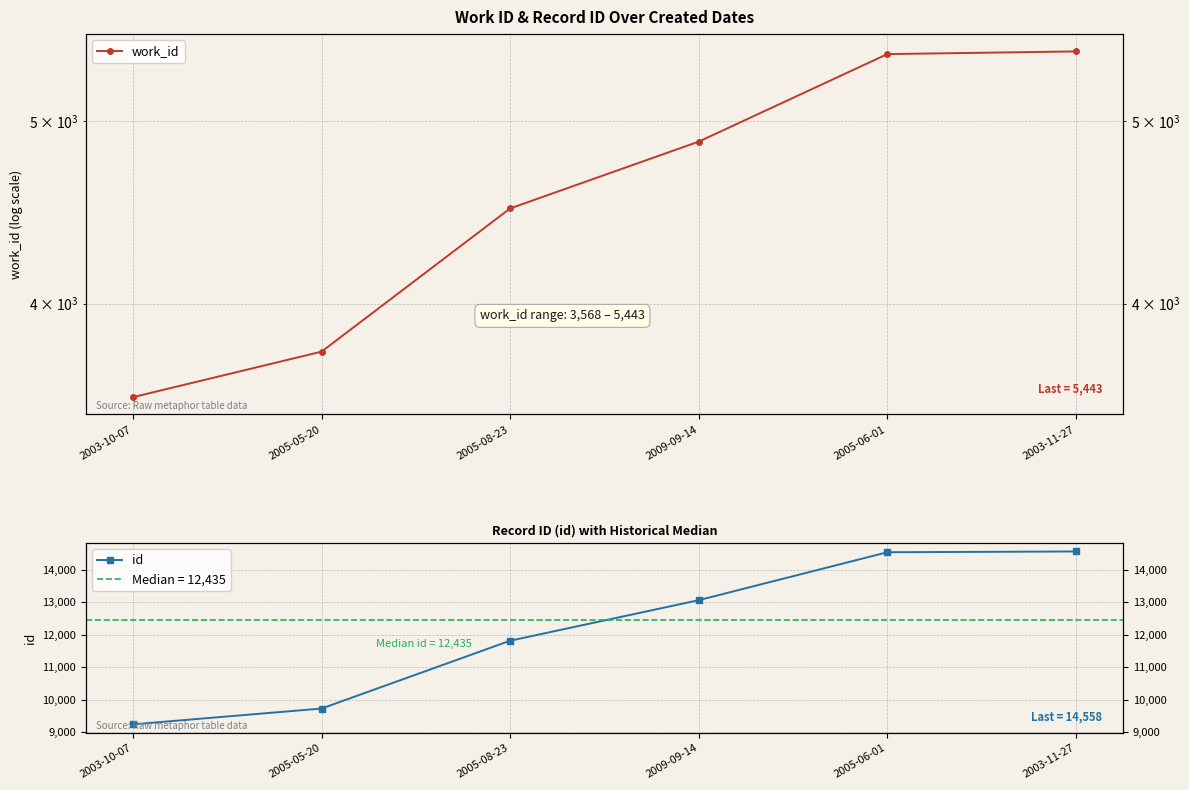

Rank the series by their average value, from highest to lowest.

id, work_id